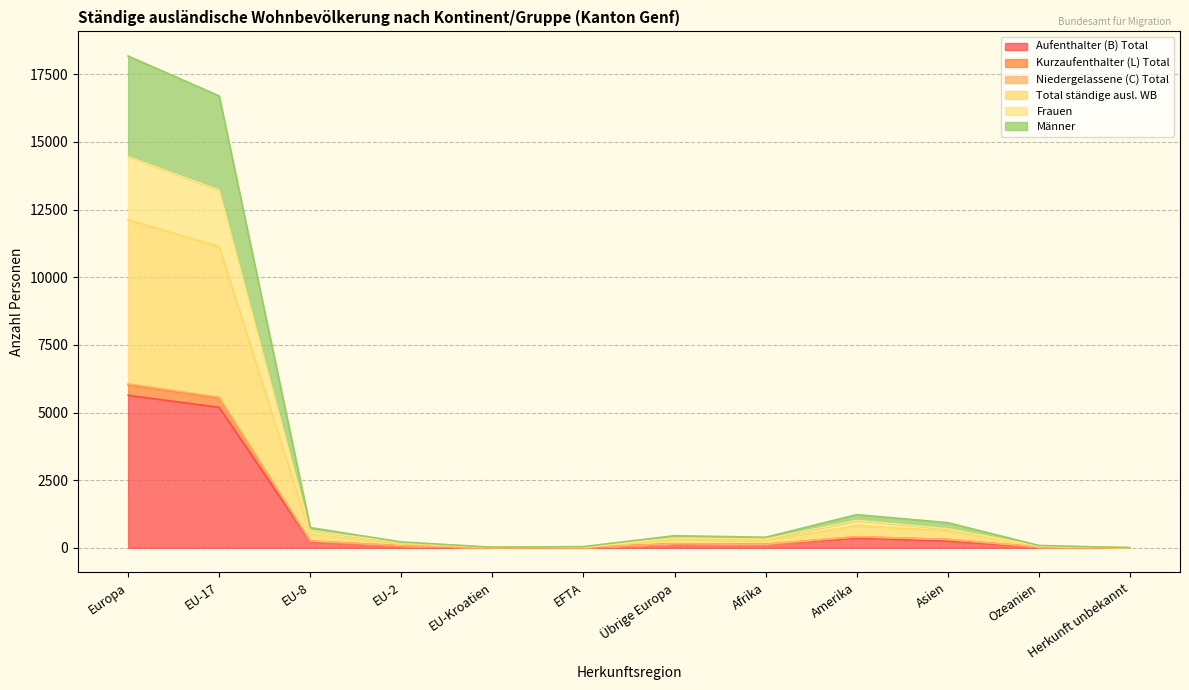

Which category has the lowest value in the Kurzaufenthalter (L) Total series?

Herkunft unbekannt